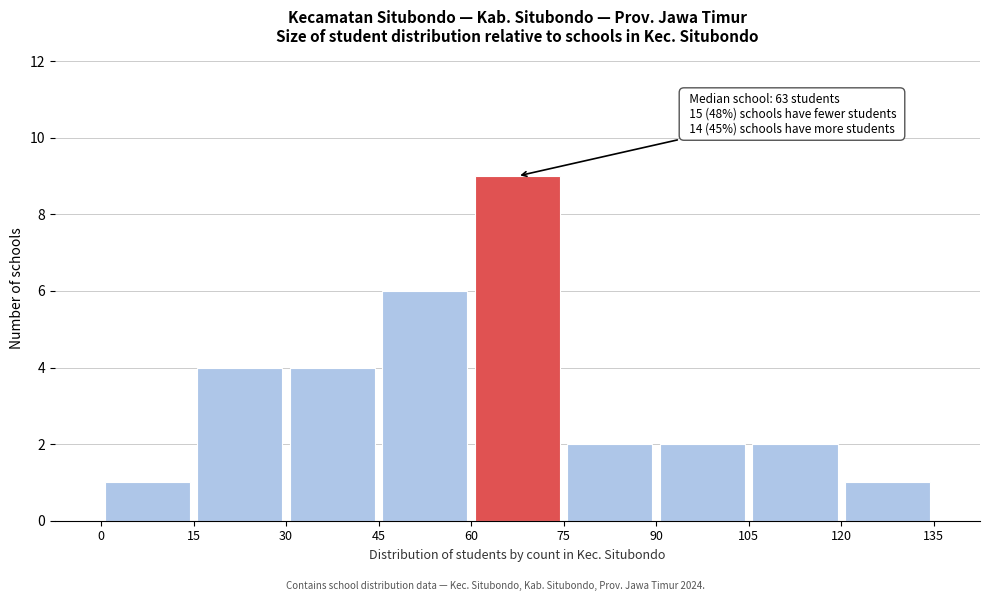

Which range on the x-axis has the tallest bar?

60 to 75